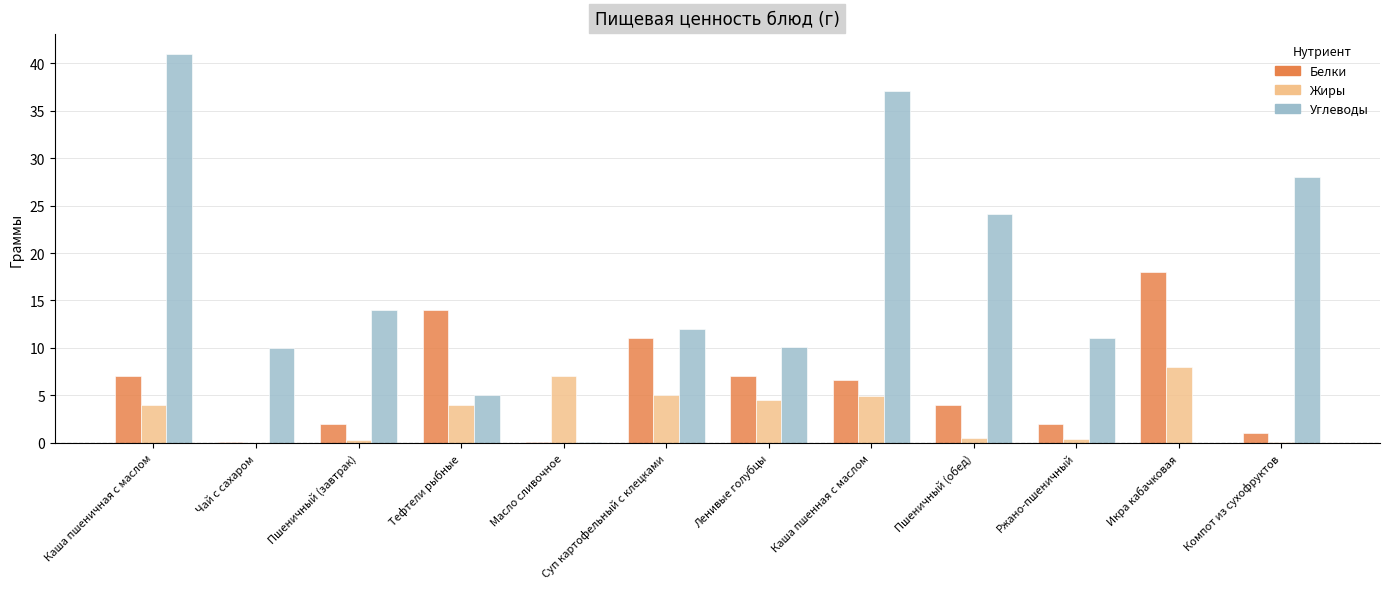

At which category does the chart reach its peak across all series?

Каша пшеничная с маслом